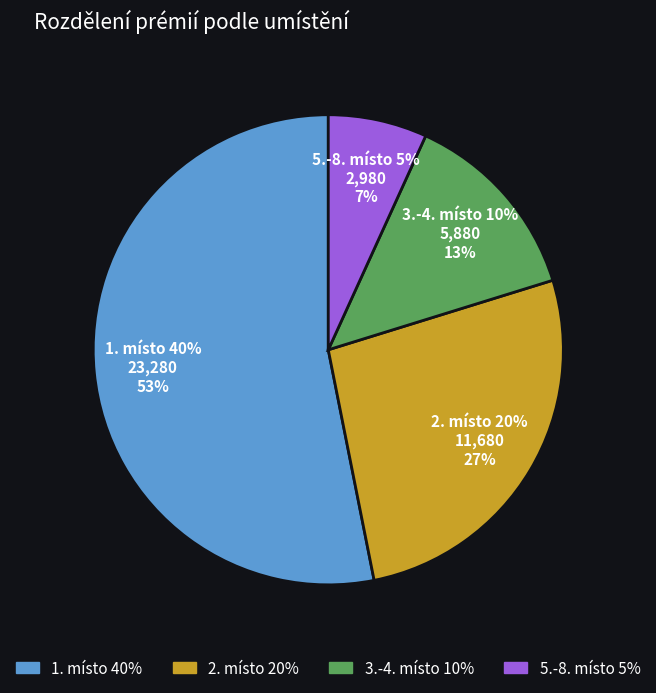

Is the sum of 34 and 45 greater than half?

No